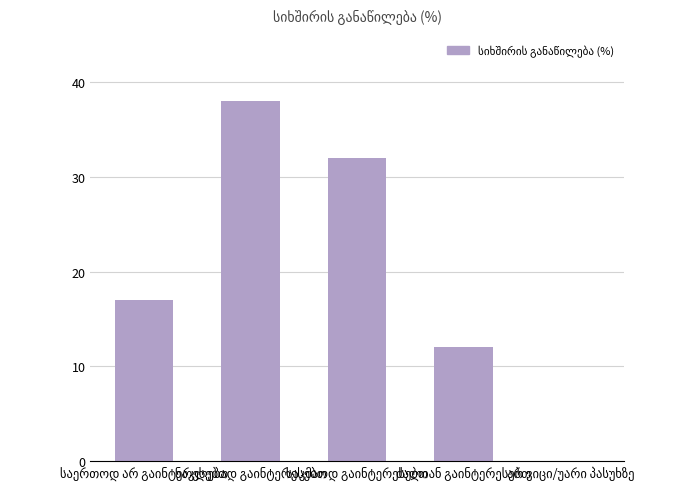

What is the greatest value displayed?

38